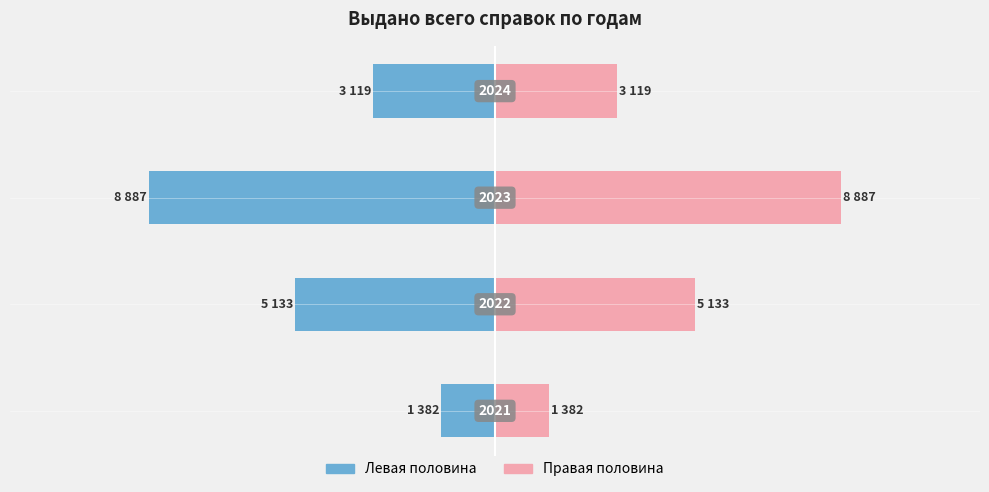

Rank the series by their maximum value, from lowest to highest.

Выдано (лев.), Выдано (прав.)